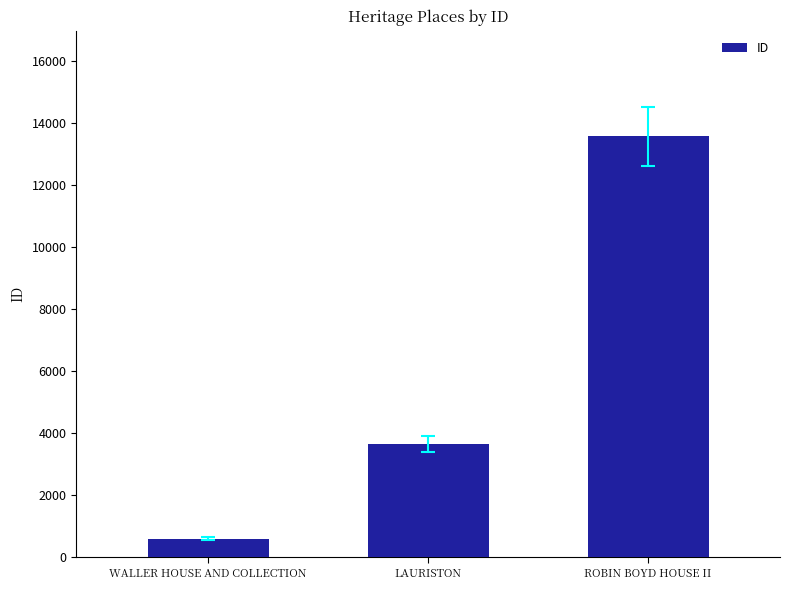

Rank the categories by value from lowest to highest.

WALLER HOUSE AND COLLECTION, LAURISTON, ROBIN BOYD HOUSE II